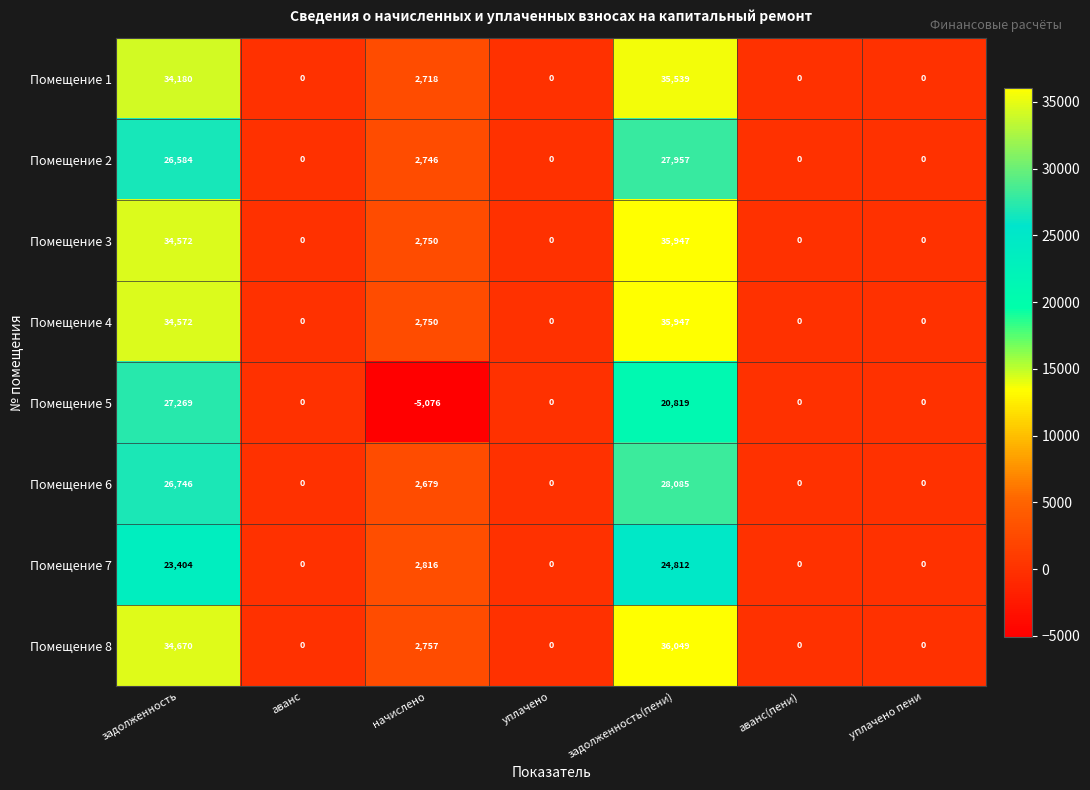

Where does the Помещение 5 series first go above 0?

задолженность